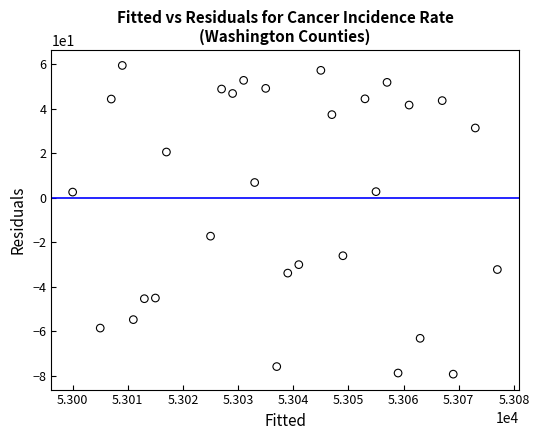

What is the range of Y values (max minus min)?

138.7